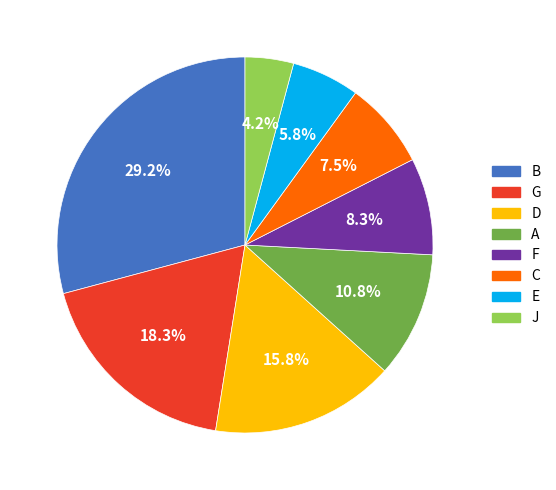

The B slice represents 36% of the pie. True or false?

False